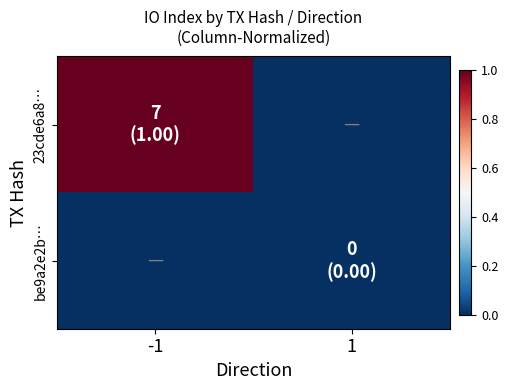

Between -1 and 1, which series saw the biggest shift?

23cde6a8…